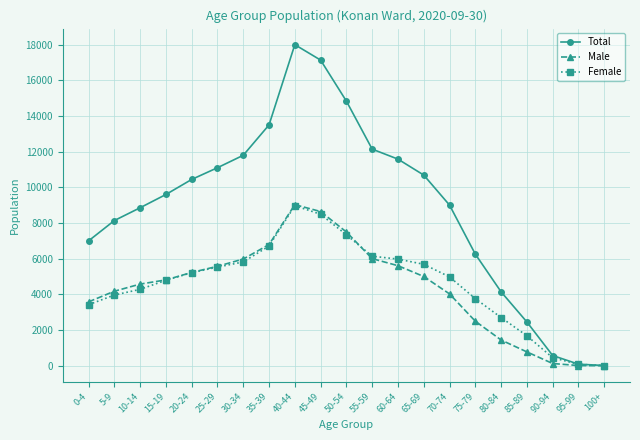

What is the label of the 21st point from the left?

100+